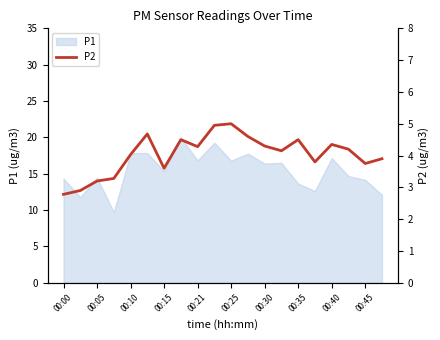

How many values are below 4?

8